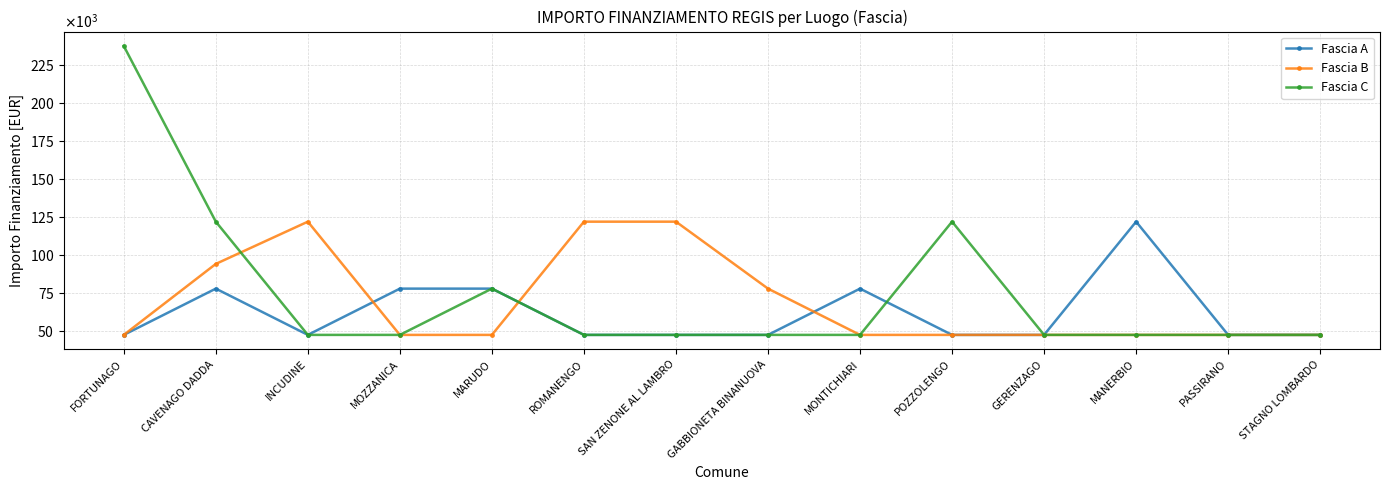

Count the Fascia B values in the range 47427 to 94172.

11